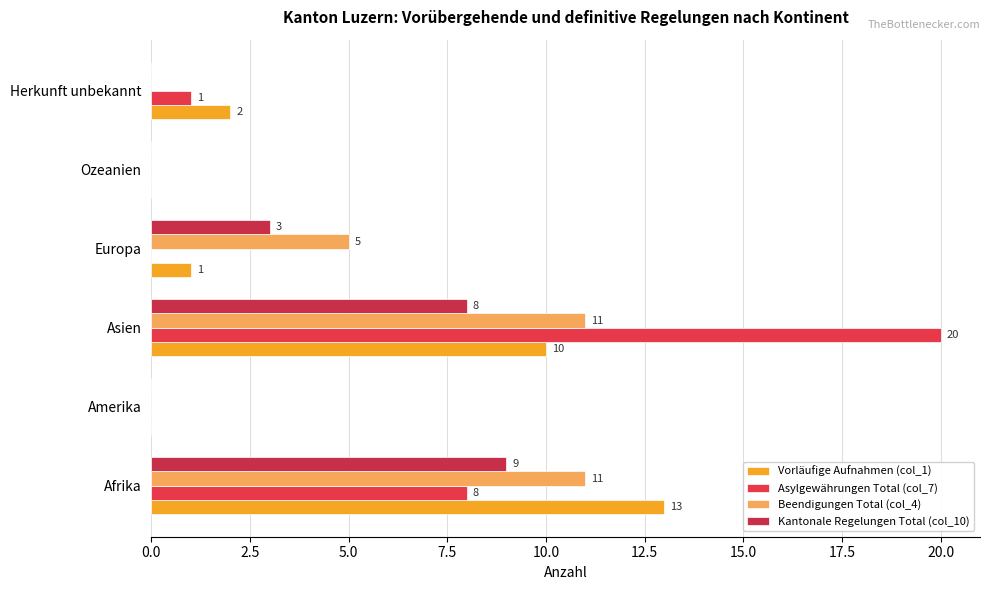

What are all the series names shown in the legend?

Vorläufige Aufnahmen (col_1), Asylgewährungen Total (col_7), Beendigungen Total (col_4), Kantonale Regelungen Total (col_10)